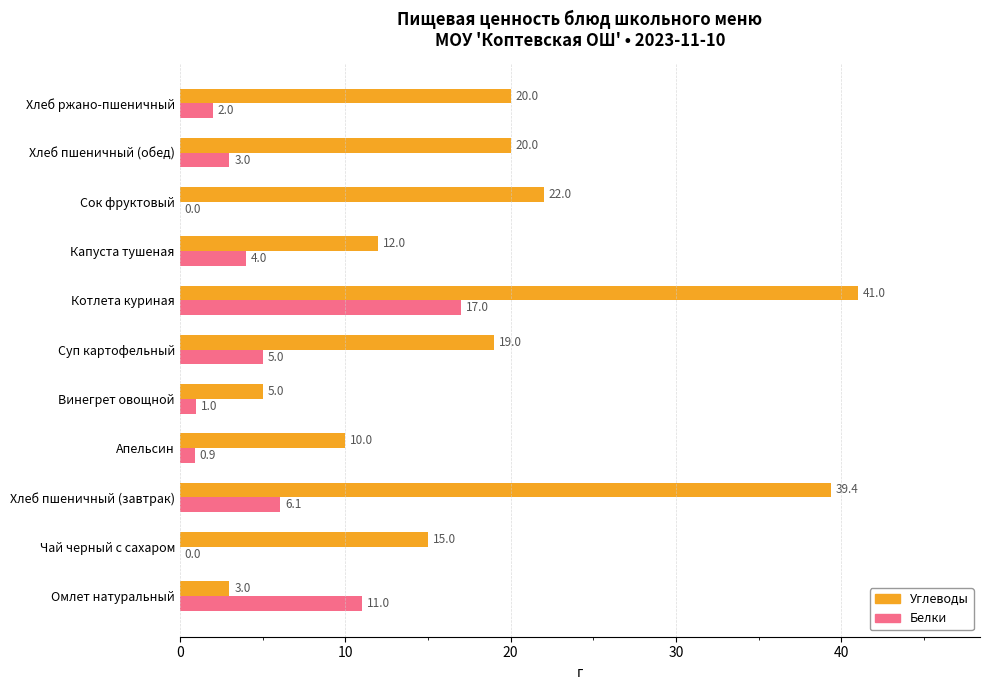

Which series changed the most between Омлет натуральный and Капуста тушеная?

Углеводы